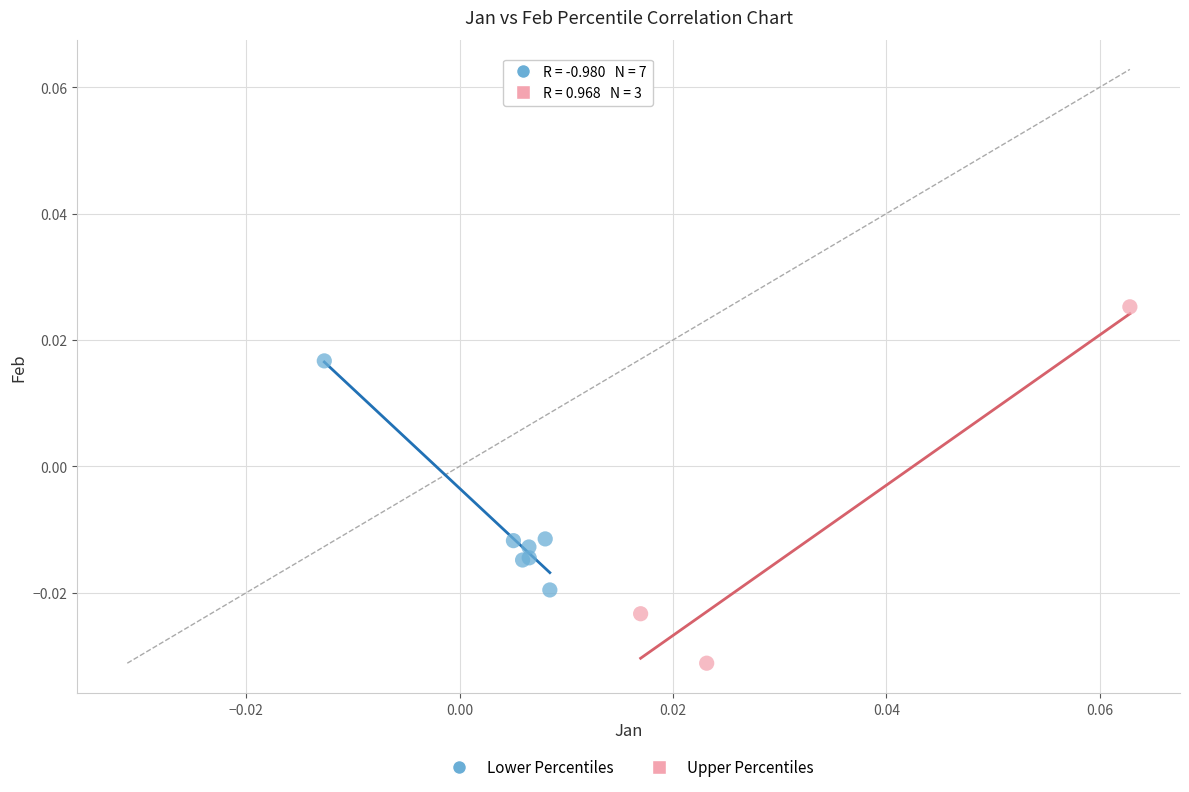

Which series has the largest Y range (max minus min)?

Upper Percentiles